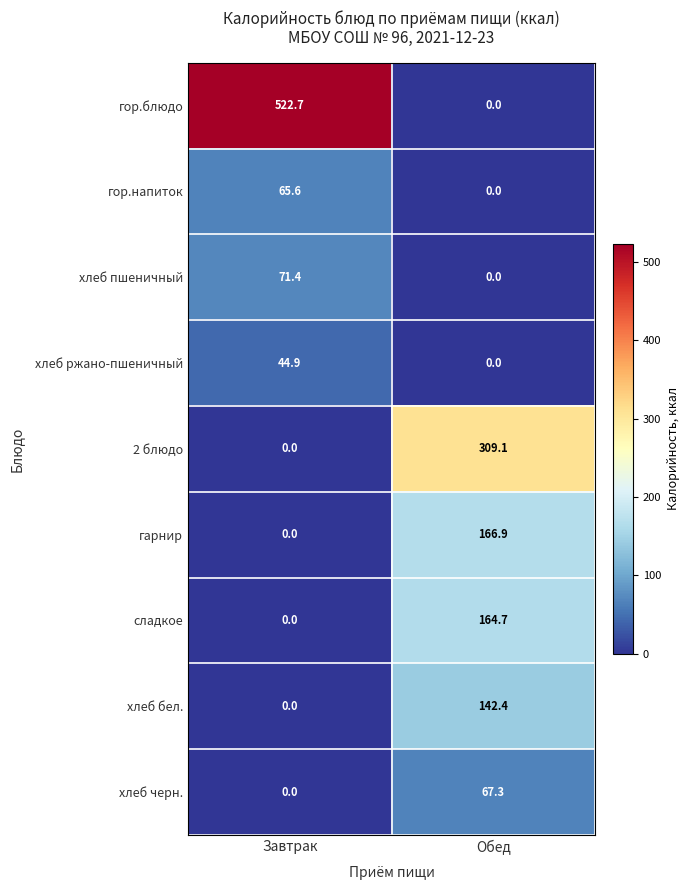

The гор.блюдо series shows 0.0 at Обед. True or false?

True